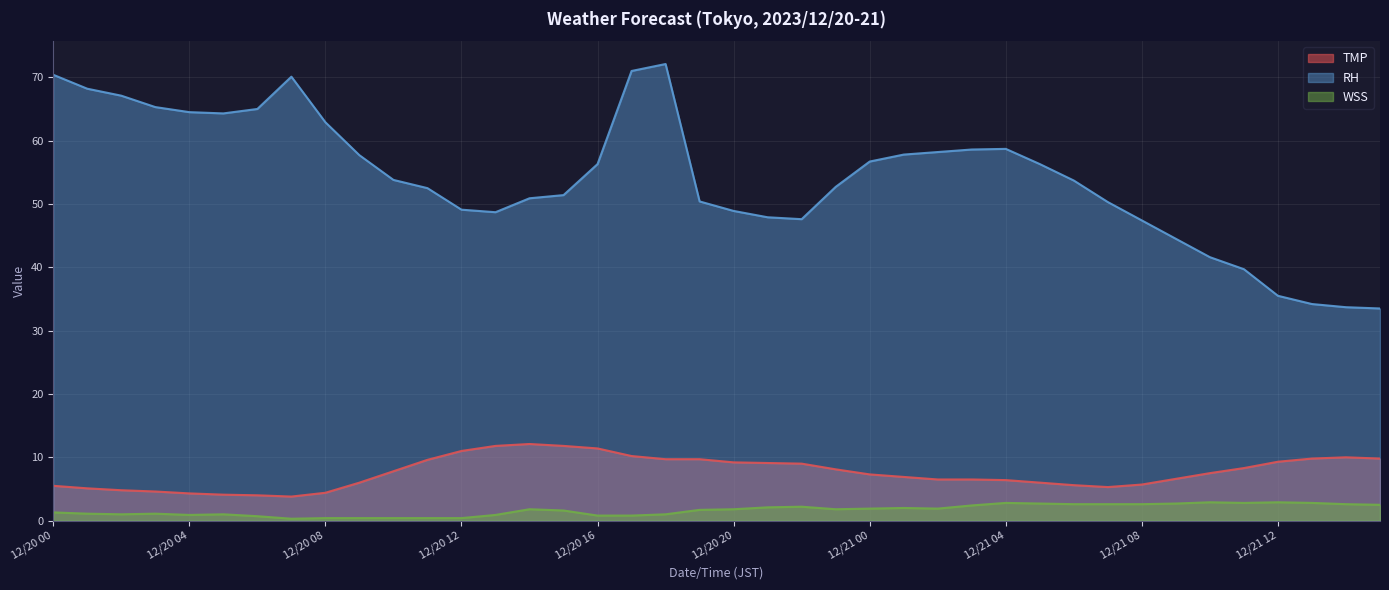

Reading left to right, transcribe all the data shown in this chart.

TMP: 5.5	5.1	4.8	4.6	4.3	4.1	4.0	3.8	4.4	6.0	7.8	9.6	11.0	11.8	12.1	11.8	11.4	10.2	9.7	9.7	9.2	9.1	9.0	8.1	7.3	6.9	6.5	6.5	6.4	6.0	5.6	5.3	5.7	6.6	7.5	8.3	9.3	9.8	10.0	9.8
RH: 70.4	68.2	67.1	65.3	64.5	64.3	65.0	70.1	62.9	57.7	53.8	52.5	49.1	48.7	50.9	51.4	56.3	71.0	72.1	50.4	48.9	47.9	47.6	52.7	56.7	57.8	58.2	58.6	58.7	56.3	53.7	50.3	47.4	44.5	41.6	39.7	35.5	34.2	33.7	33.5
WSS: 1.3	1.1	1.0	1.1	0.9	1.0	0.7	0.3	0.4	0.4	0.4	0.4	0.4	0.9	1.8	1.6	0.8	0.8	1.0	1.7	1.8	2.1	2.2	1.8	1.9	2.0	1.9	2.4	2.8	2.7	2.6	2.6	2.6	2.7	2.9	2.8	2.9	2.8	2.6	2.5